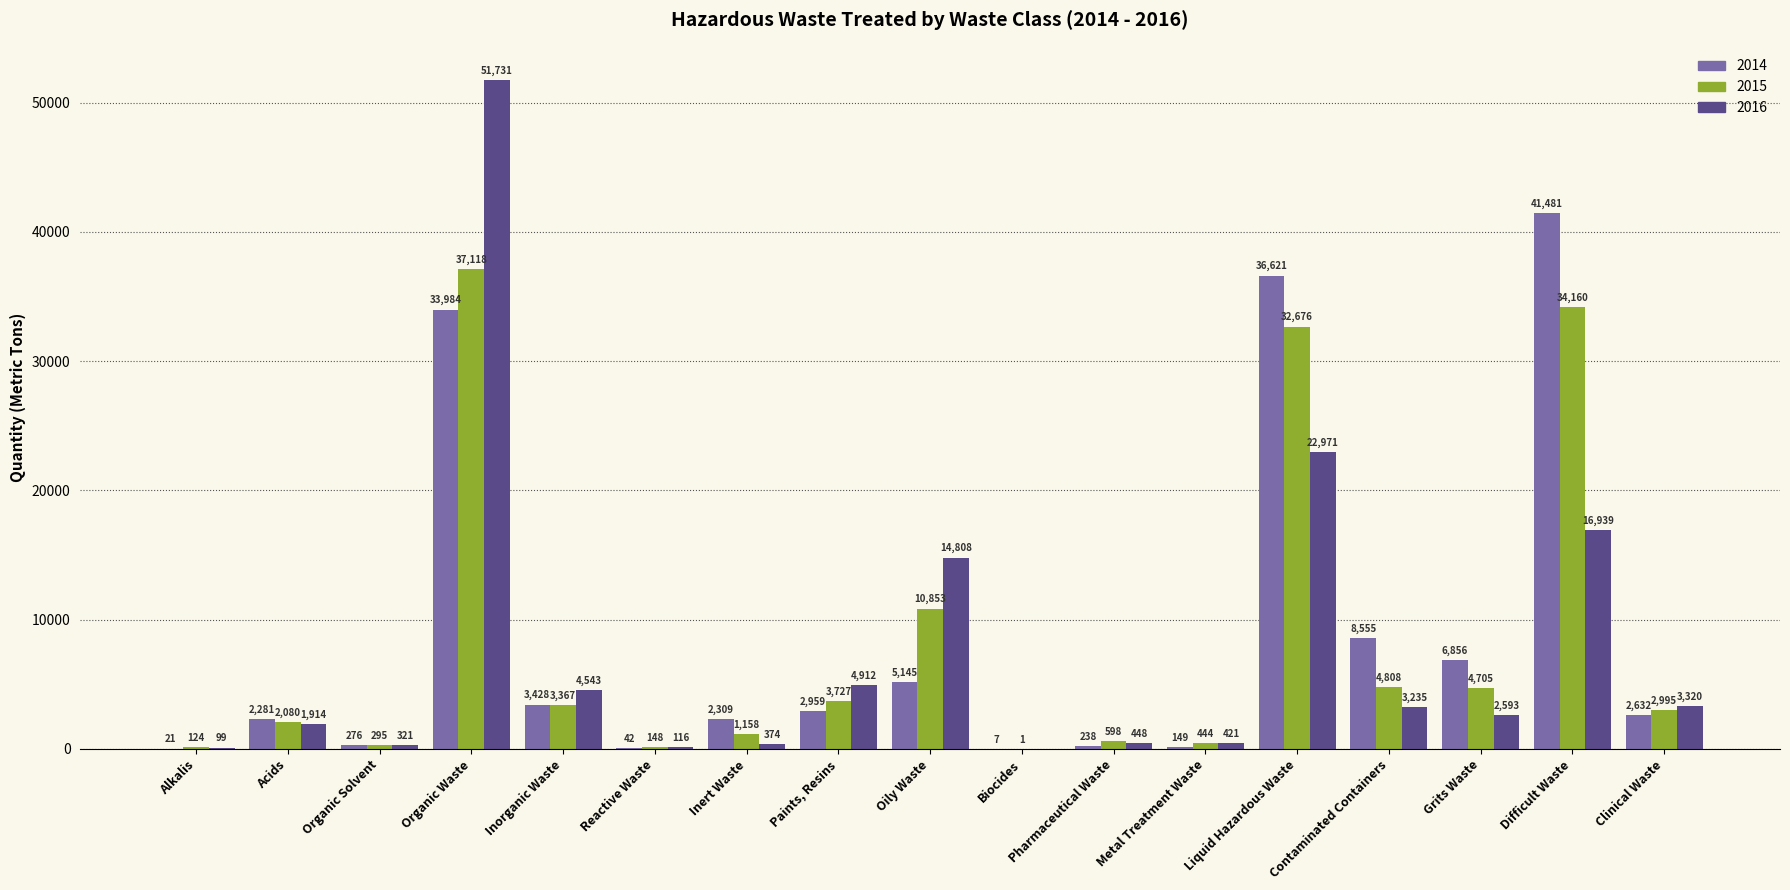

At which label does 2015 first exceed 2995?

Organic Waste